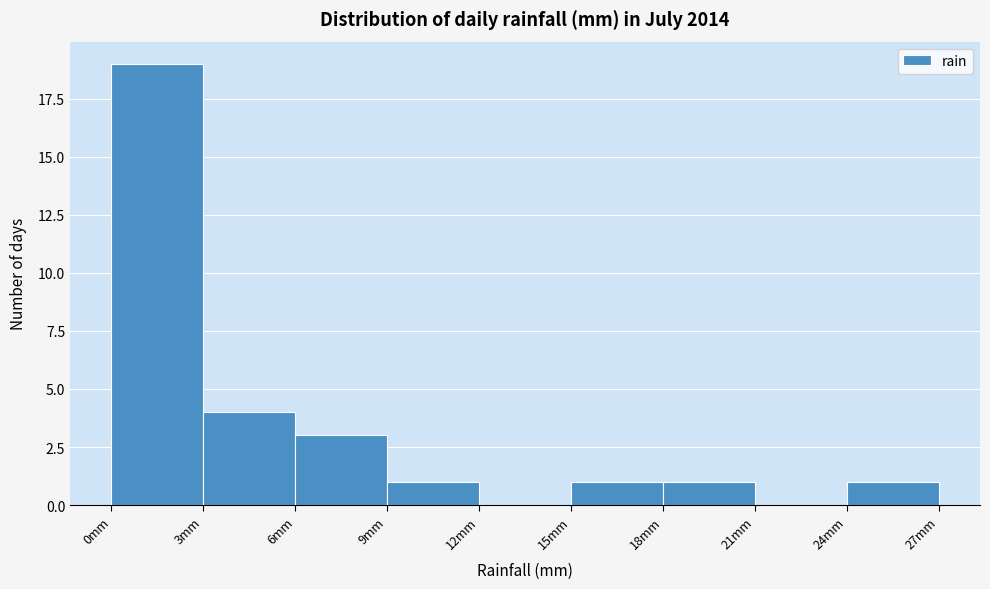

Which range on the x-axis has the tallest bar?

0 to 3